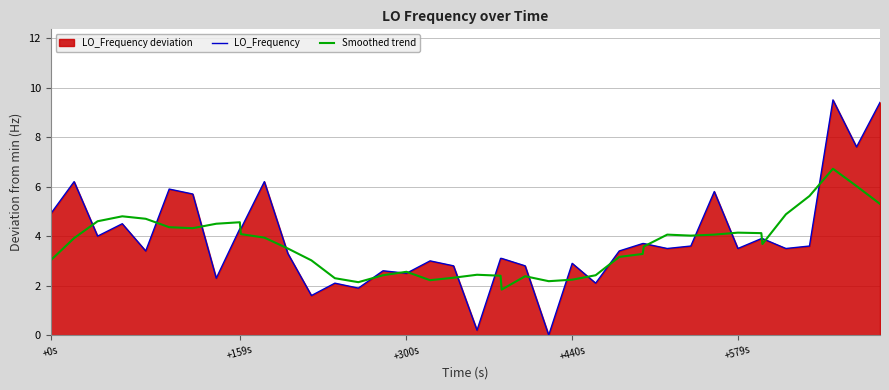

What is the highest value of the LO_Frequency series?

9.5